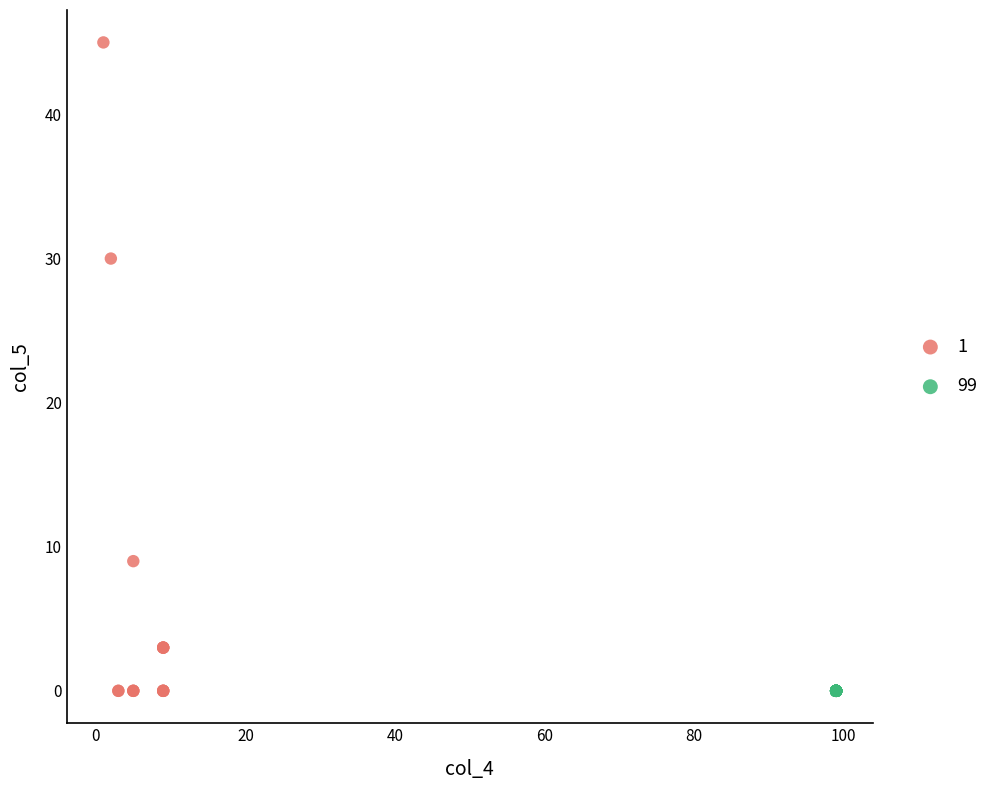

What are all the series names shown in the legend?

1, 99